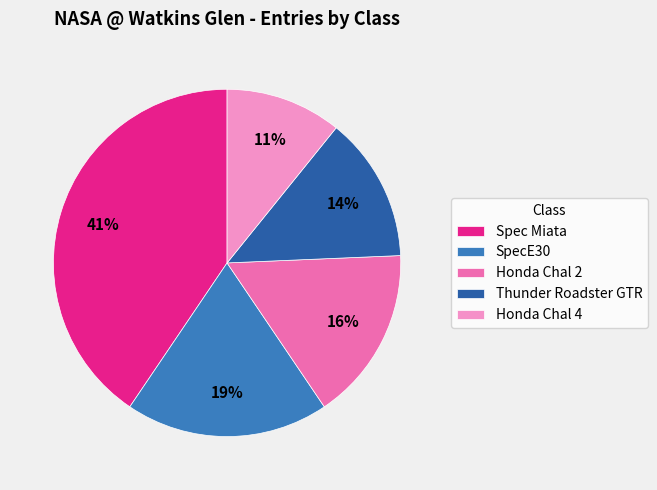

To the nearest percent, what percentage of the pie is Honda Chal 4?

11%